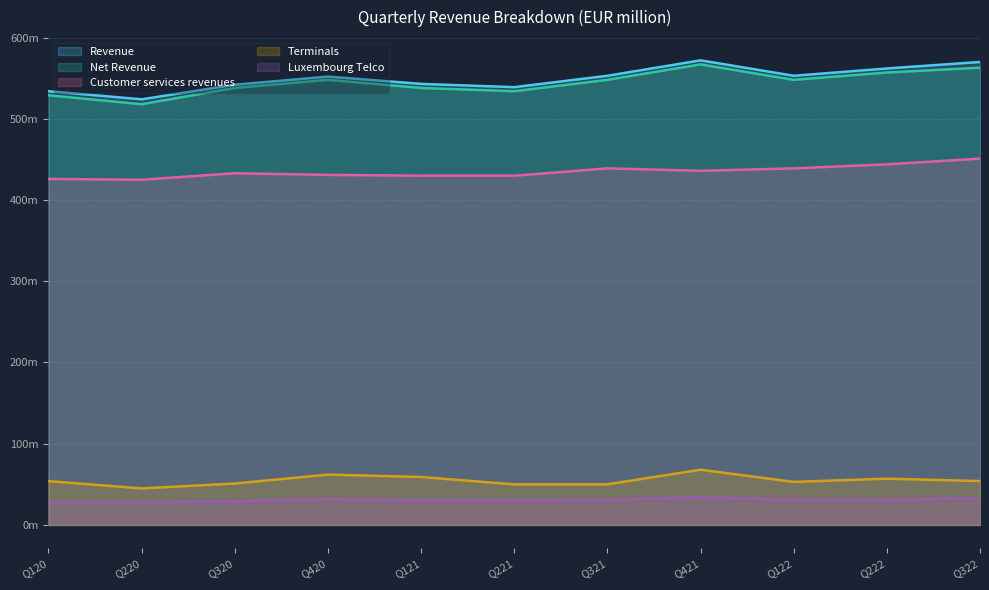

Rank the categories by Luxembourg Telco value from highest to lowest.

Q421, Q322, Q420, Q321, Q122, Q222, Q121, Q221, Q320, Q120, Q220